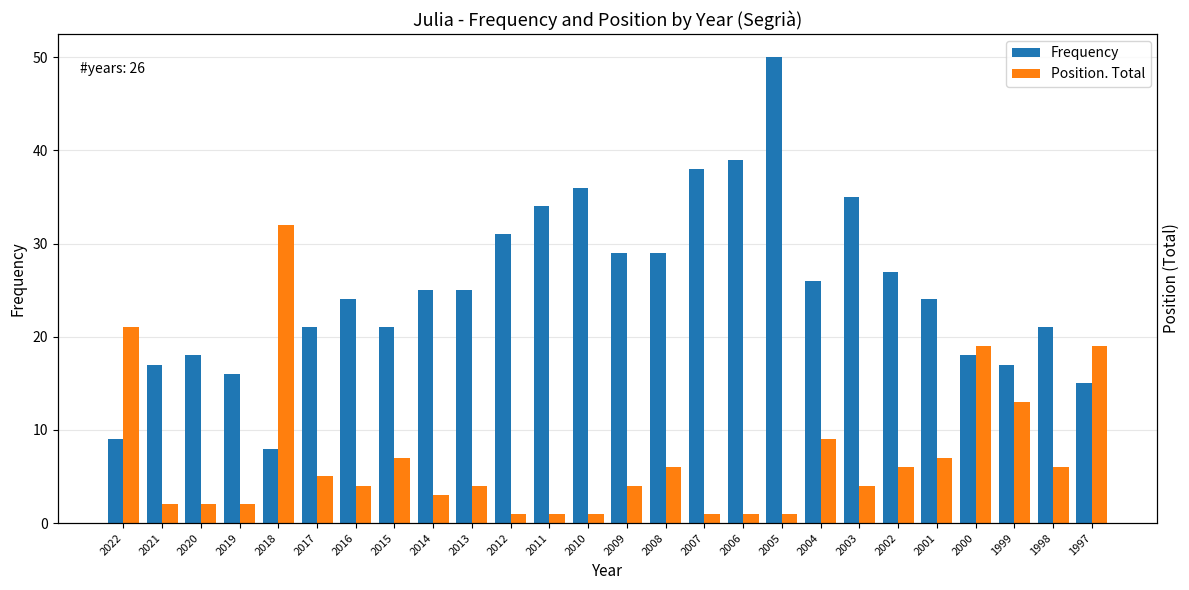

What is the difference between the maximum and second lowest values in the Frequency series?

41